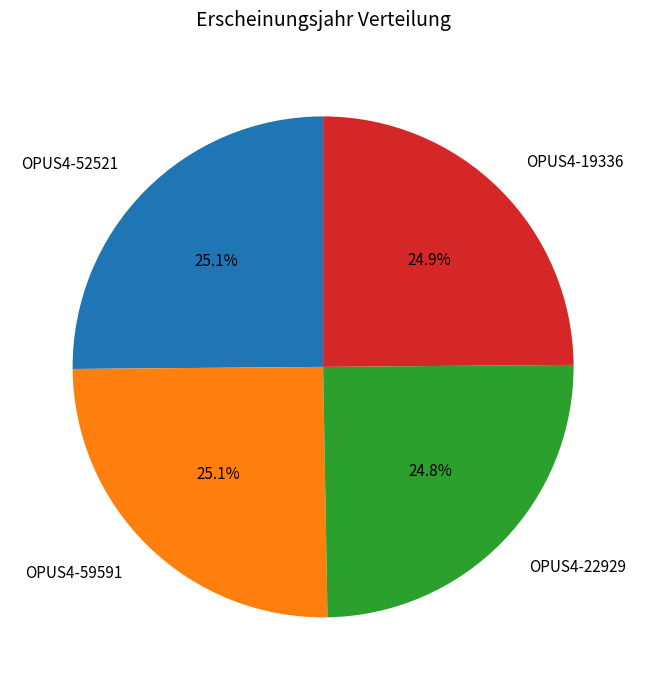

How much of the chart is everything except OPUS4-19336?

75.1%